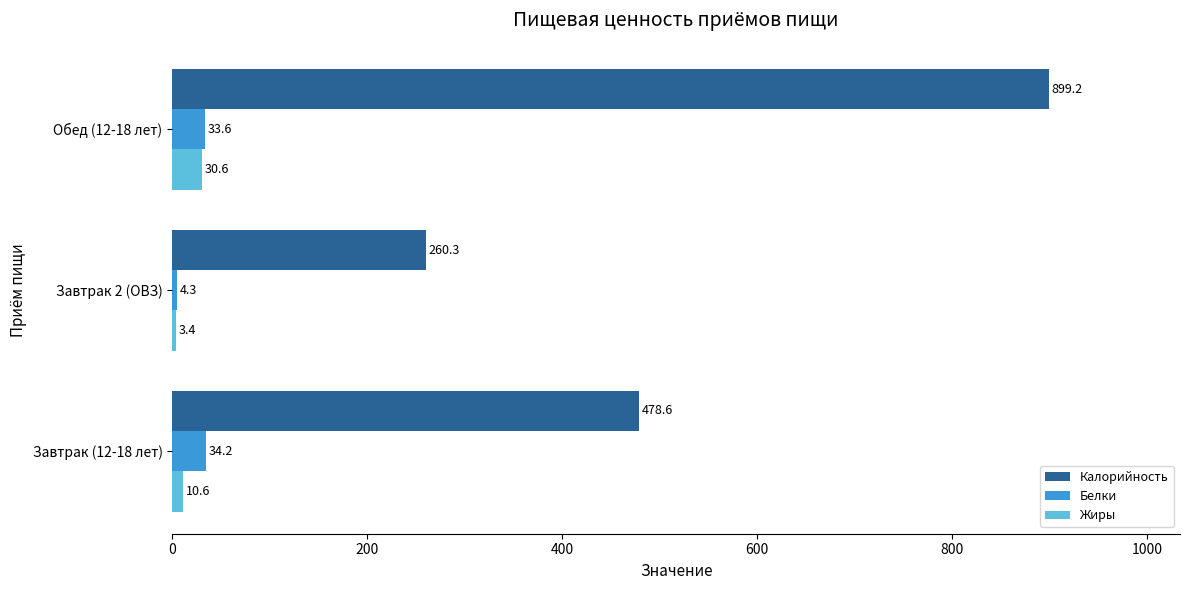

Is it true that Калорийность equals 483.1 at Обед (12-18 лет)?

False